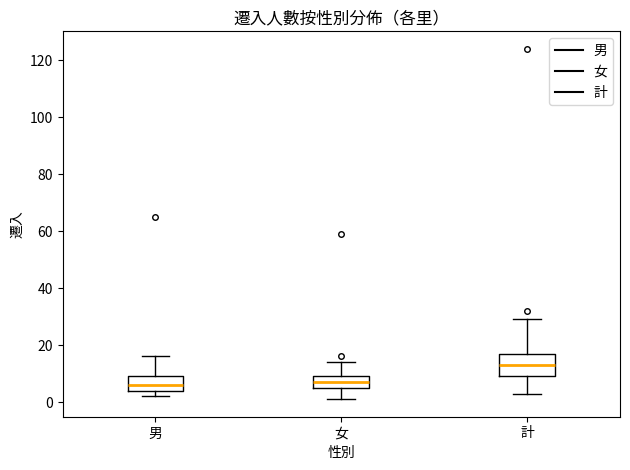

Reading left to right, transcribe this box plot: for each box, give where its median line is, the range the box spans, and where its two whiskers end, as read against the y-axis. The values are not printed on the chart, so give them approximately, as read against the axis.

男: median 6, box 4 to 10, whiskers 2 to 16
女: median 8, box 6 to 10, whiskers 2 to 14
計: median 14, box 10 to 18, whiskers 4 to 30